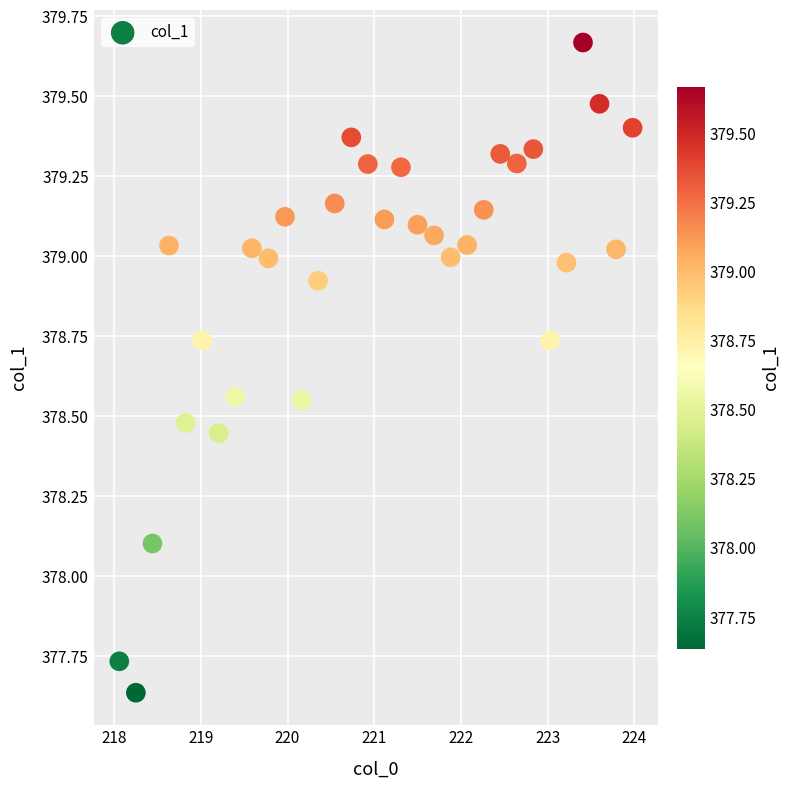

What Y value in the scatter plot is closest to 378?

378.1